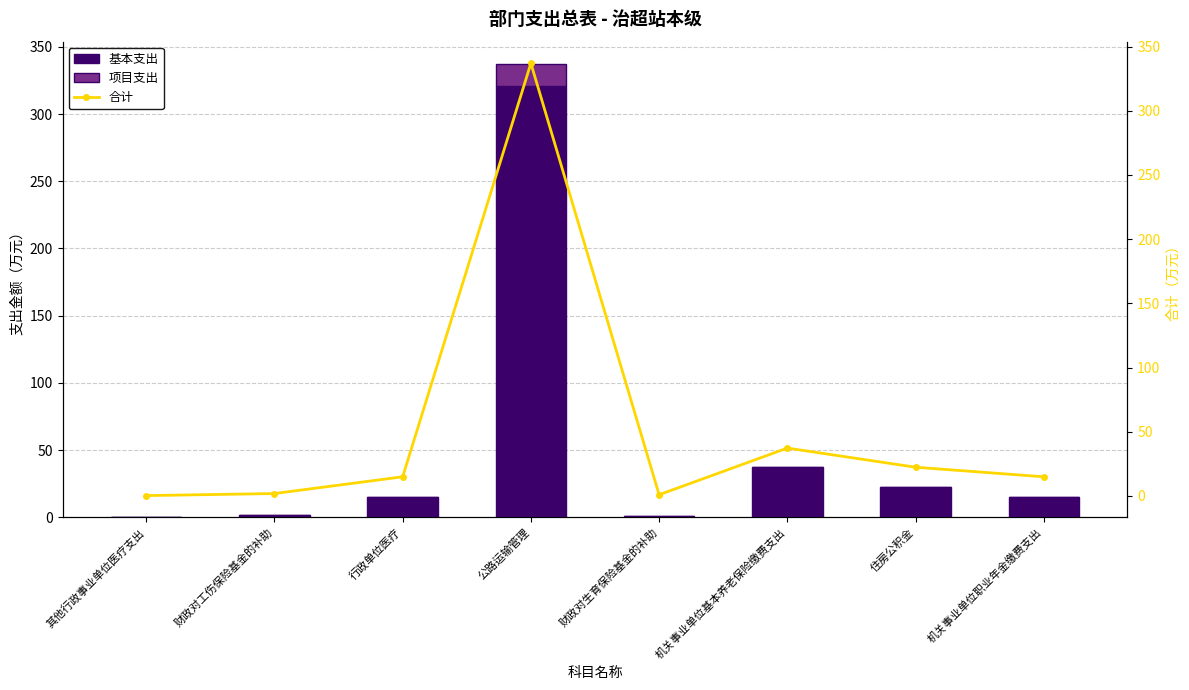

What position from the left is 财政对生育保险基金的补助?

5